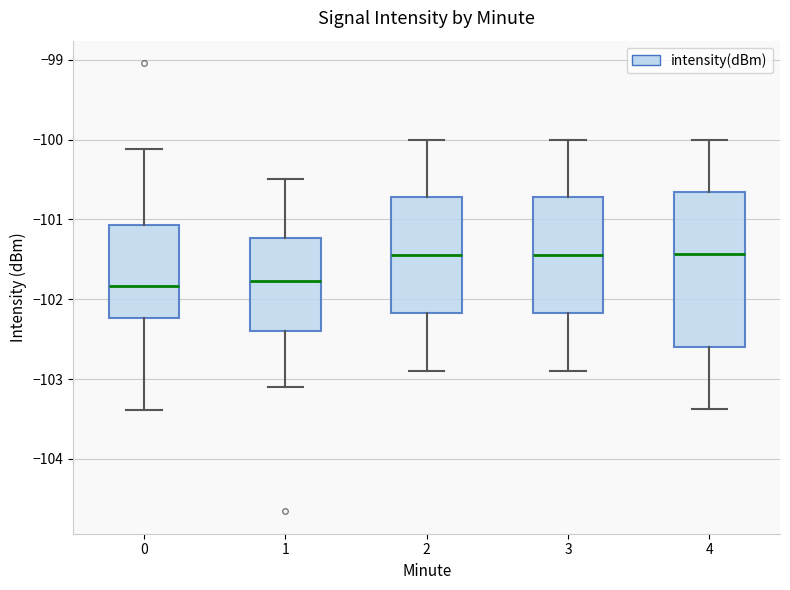

Reading left to right, transcribe this box plot: for each box, give where its median line is, the range the box spans, and where its two whiskers end, as read against the y-axis. The values are not printed on the chart, so give them approximately, as read against the axis.

0: median -101.8, box -102.2 to -101.1, whiskers -103.4 to -100.1
1: median -101.8, box -102.4 to -101.2, whiskers -103.1 to -100.5
2: median -101.4, box -102.2 to -100.7, whiskers -102.9 to -100.0
3: median -101.4, box -102.2 to -100.7, whiskers -102.9 to -100.0
4: median -101.4, box -102.6 to -100.7, whiskers -103.4 to -100.0